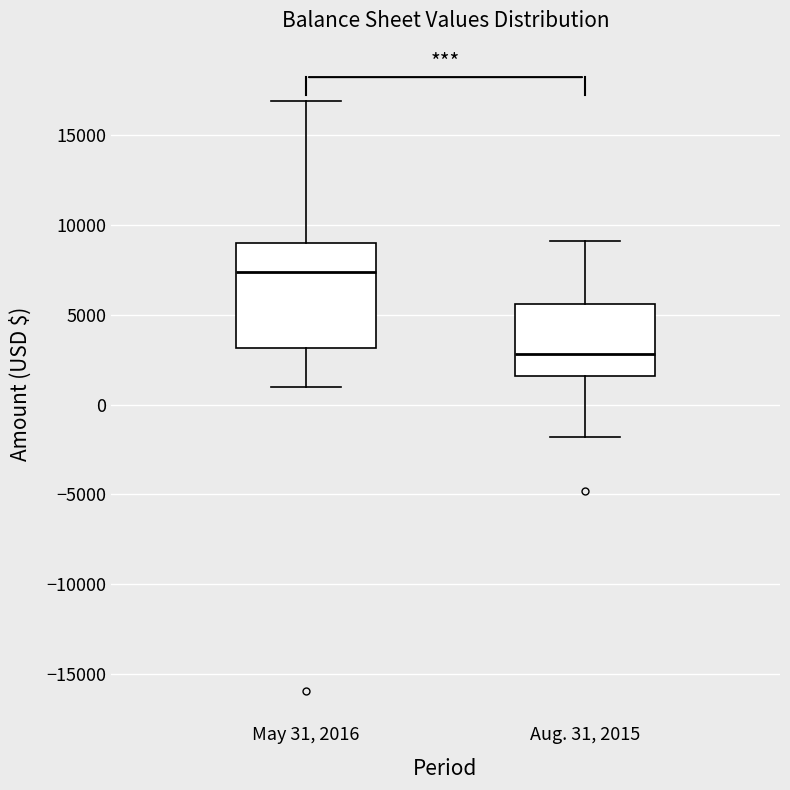

Reading left to right, read every box against the y-axis: the position of its median line, the range the box covers, and the ends of its whiskers. The values are not printed on the chart, so give them approximately, as read against the axis.

May 31, 2016: median 7500, box 3000 to 9000, whiskers 1000 to 17000
Aug. 31, 2015: median 3000, box 1500 to 5500, whiskers -2000 to 9000